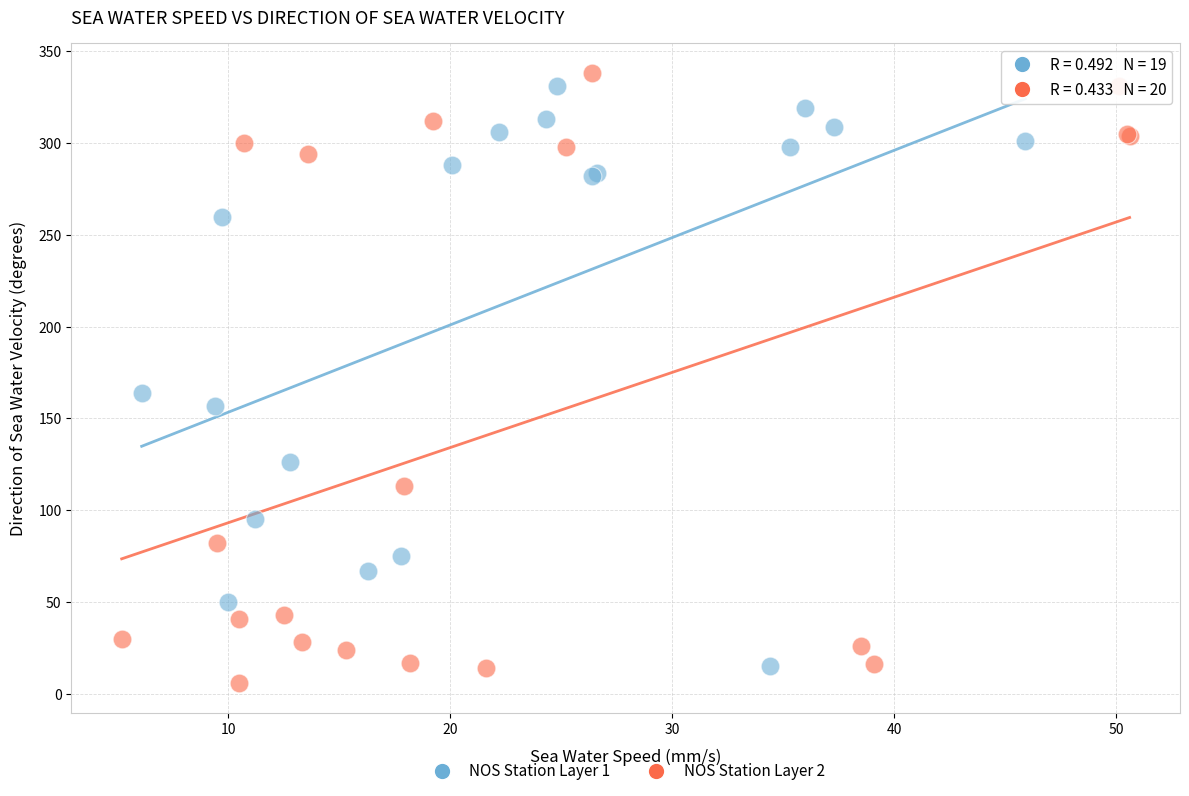

Which series has the widest spread of Y values?

NOS Station Layer 2